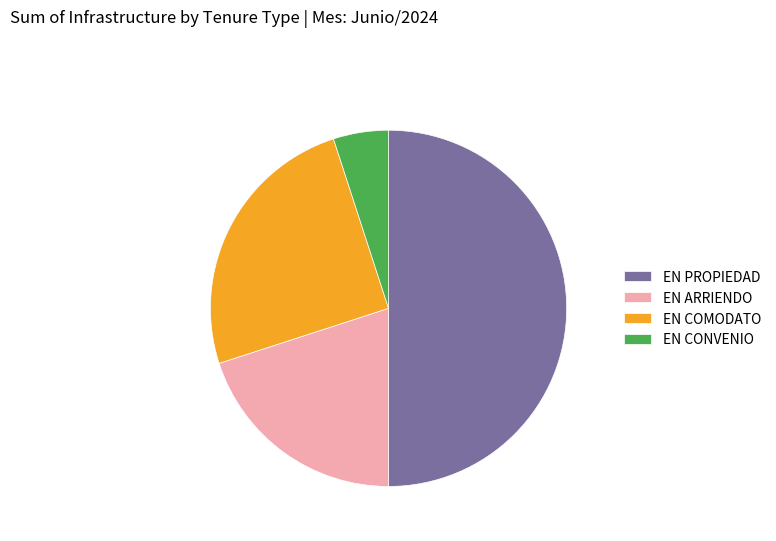

Which has a higher value, EN COMODATO or EN ARRIENDO?

EN COMODATO